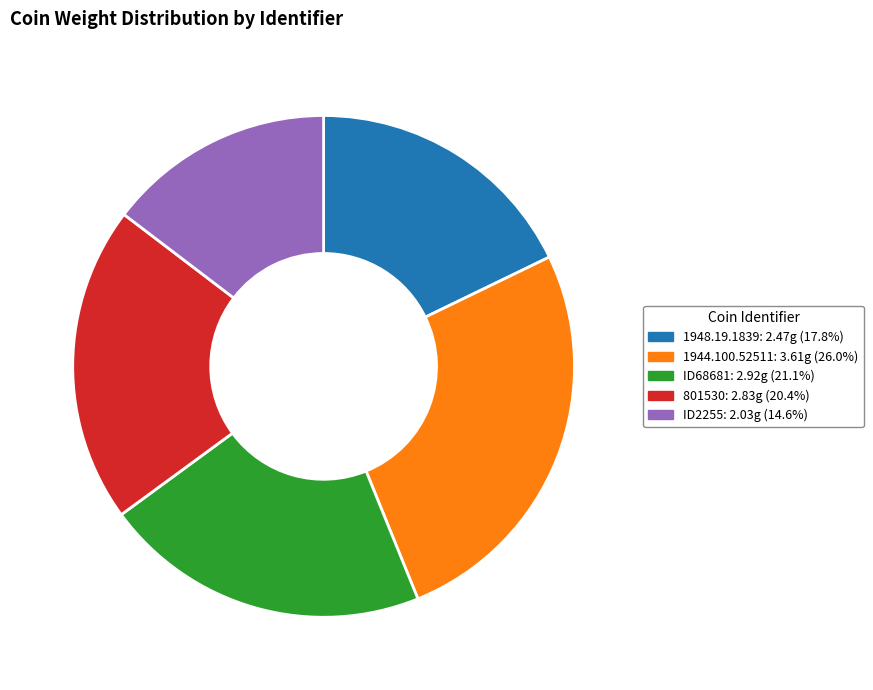

Is it true that ID68681 is 21% of the pie?

True